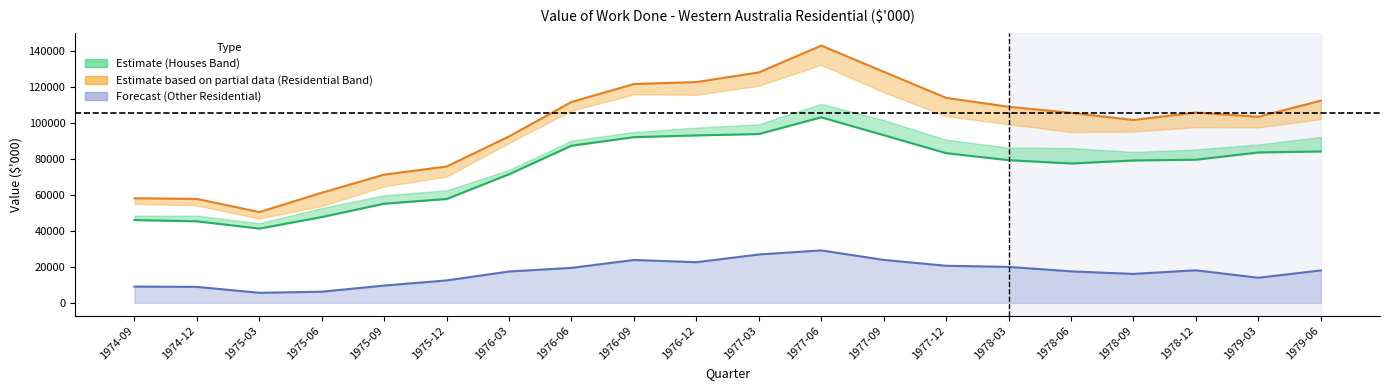

What is the difference between the Houses Total Sectors values at 1975-09 and 1975-06?

7433